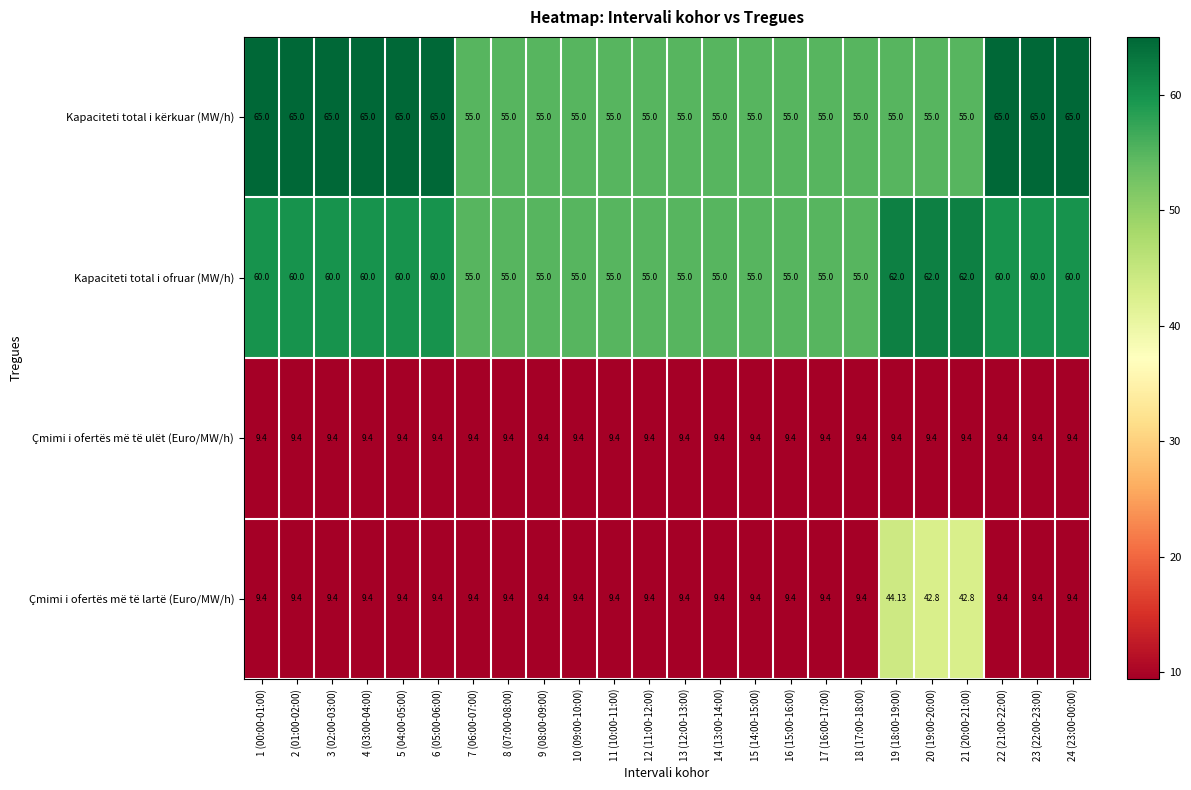

Is the value of Çmimi i ofertës më të lartë (Euro/MW/h) at 1 (00:00-01:00) greater than the value of Kapaciteti total i ofruar (MW/h) at 9 (08:00-09:00)?

No